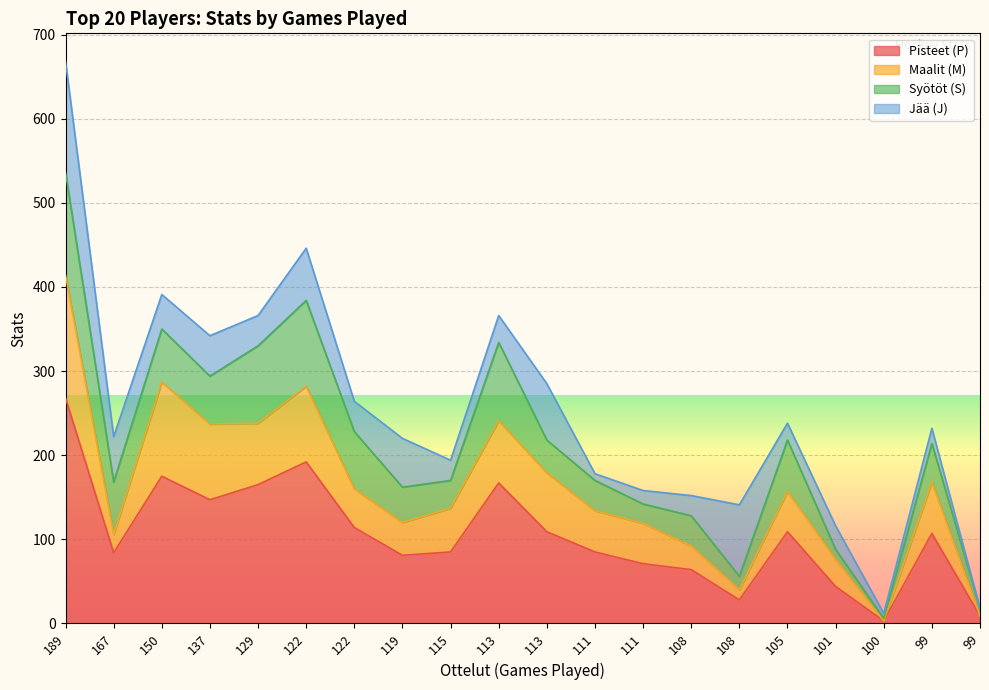

Does the chart display data point markers on the line(s)?

No